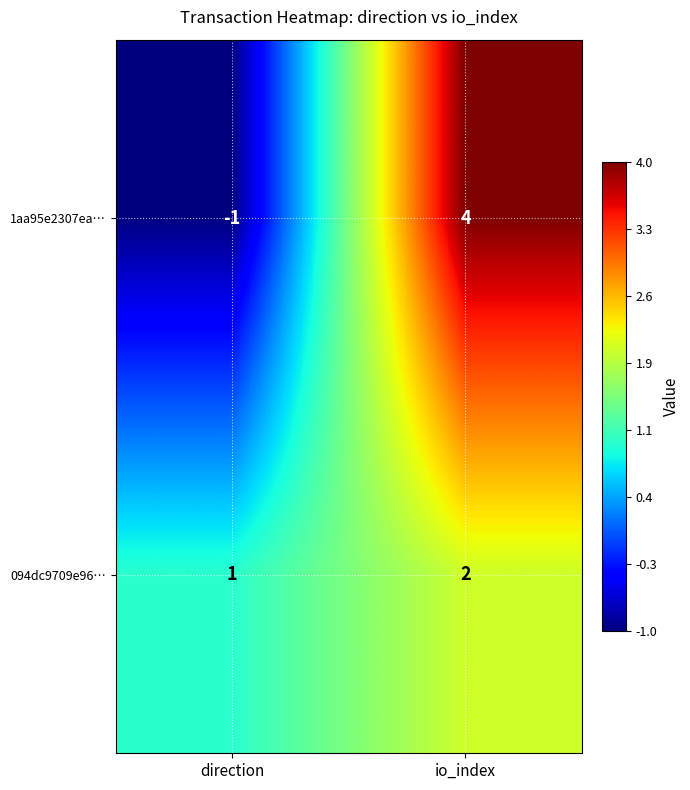

At how many categories does at least one series exceed 0?

2